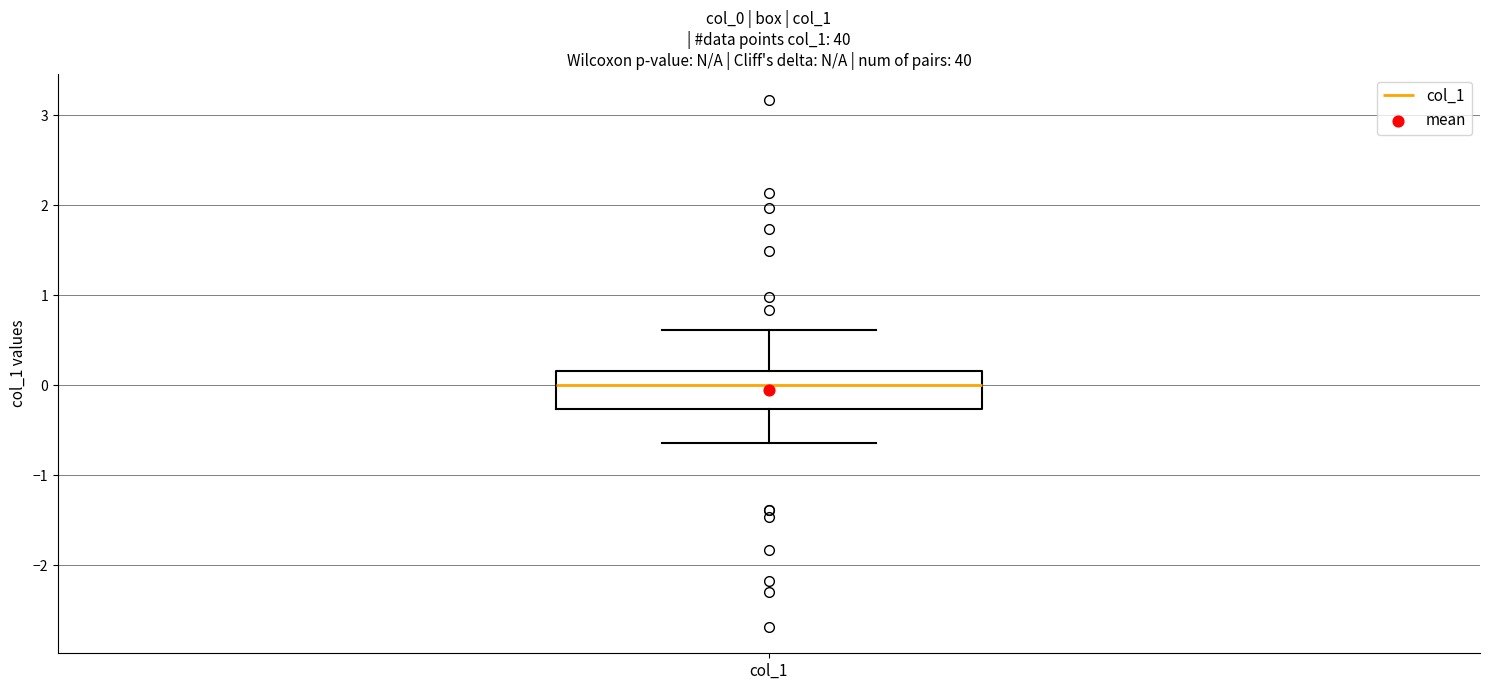

Read this box plot against the y-axis: the position of the median line, the range covered by the box, and the ends of both whiskers. The values are not printed on the chart, so give them approximately, as read against the axis.

median 0.0, box -0.3 to 0.2, whiskers -0.6 to 0.6